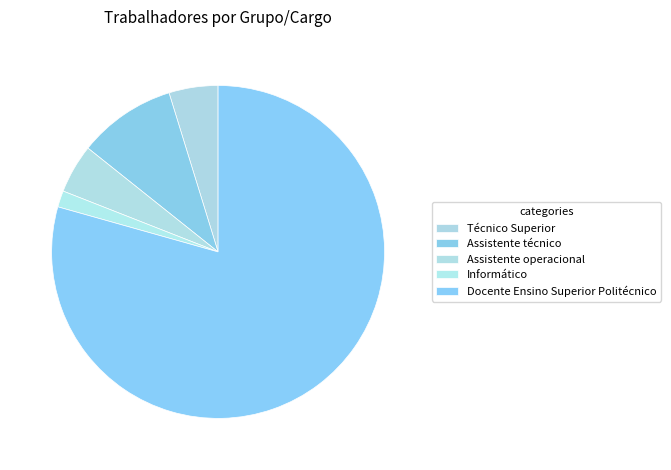

Is it true that Informático is 1% of the pie?

False